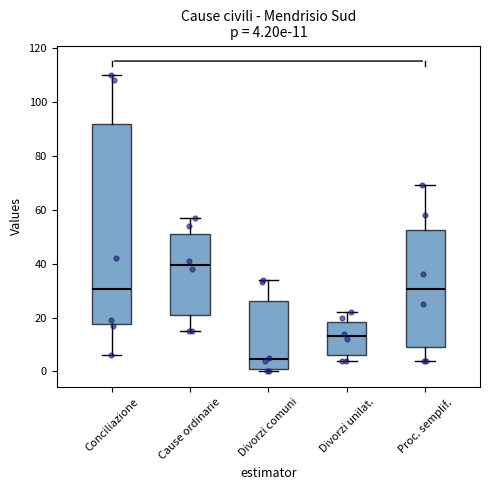

Comparing the boxes themselves (not the whiskers), which one is the tallest?

Conciliazione